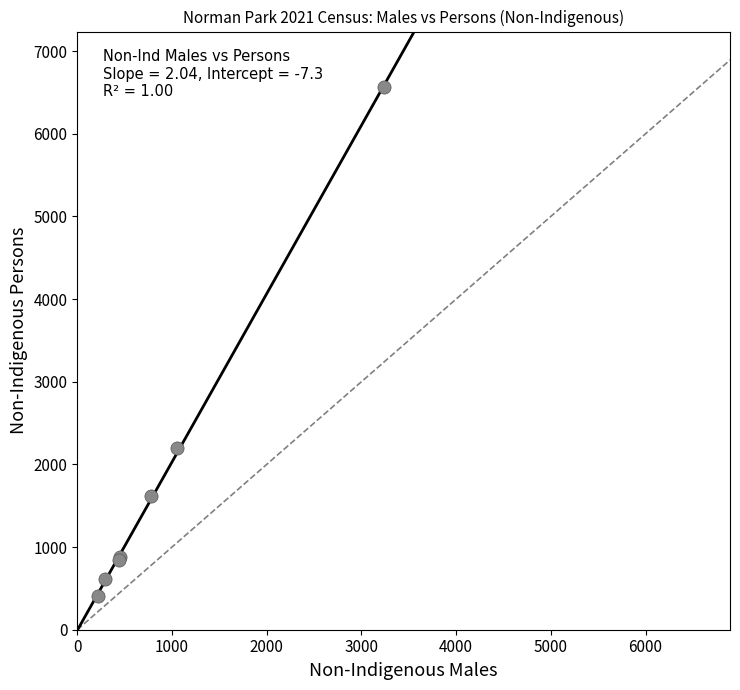

What Y value in the scatter plot is closest to 3487?

2196